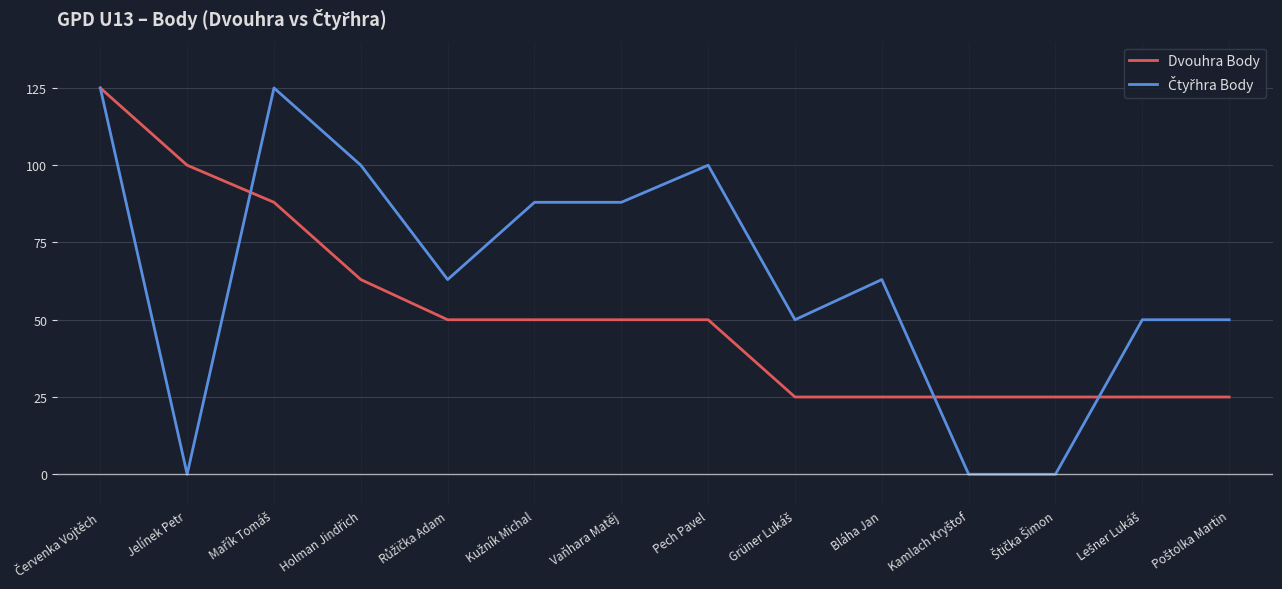

True or false: Dvouhra Body has a value of 25 at Bláha Jan.

True